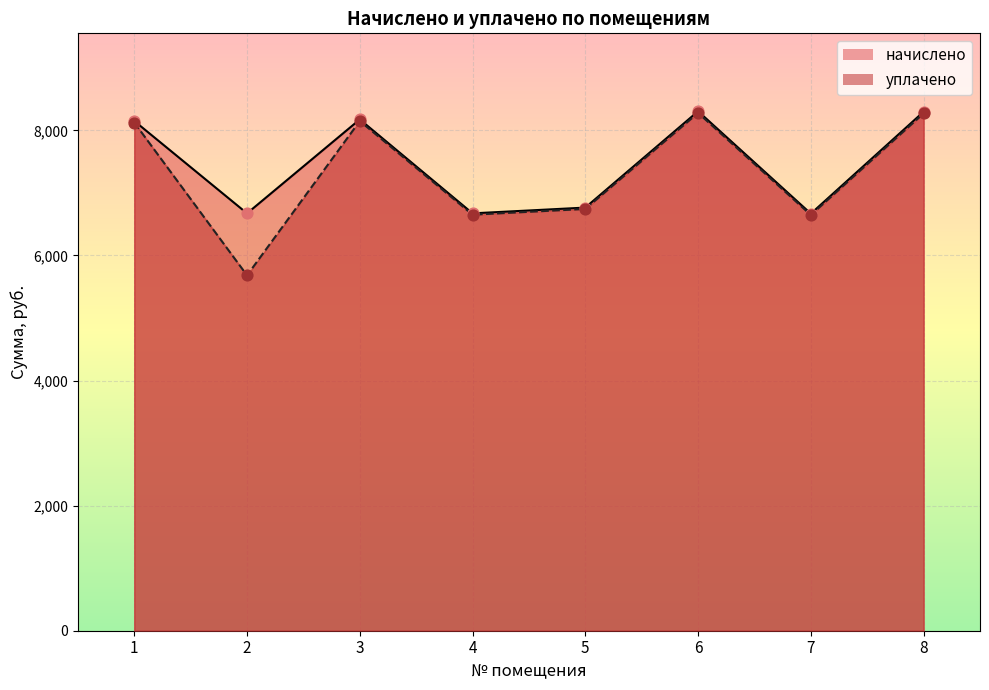

Is the value of начислено at 7 greater than the value of уплачено at 8?

No